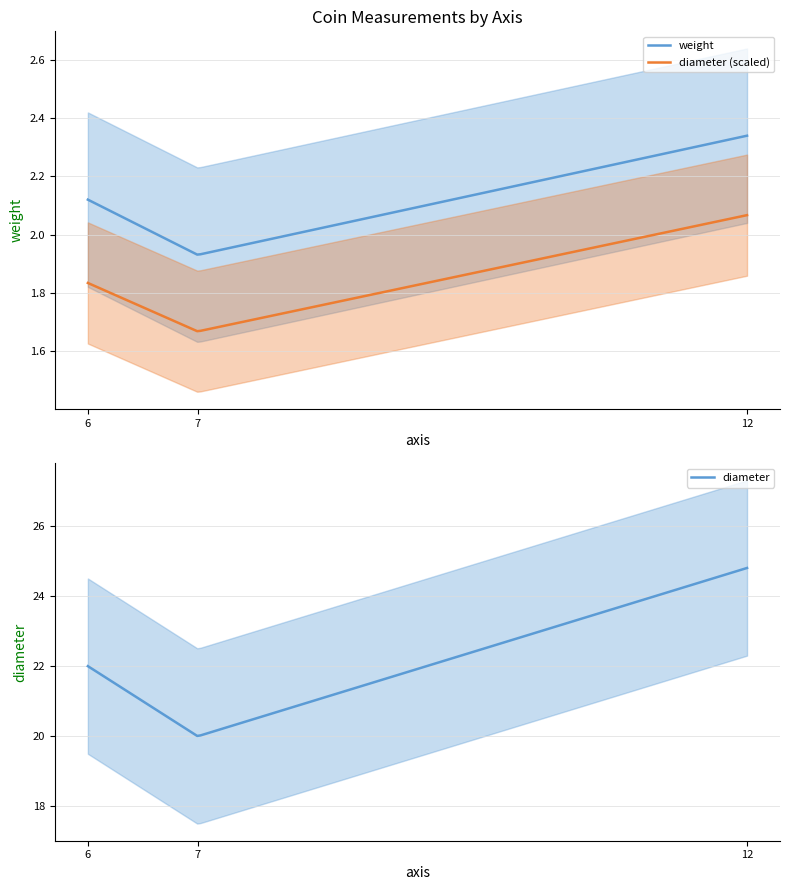

Reading left to right, list all the values displayed in this chart.

weight: 12=2.3	6=2.1	7=1.9
diameter: 12=24.8	6=22.0	7=20.0